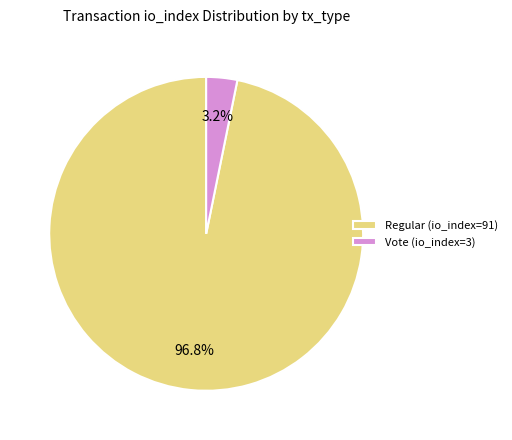

True or false: Vote (io_index=3) accounts for 14% of the total.

False